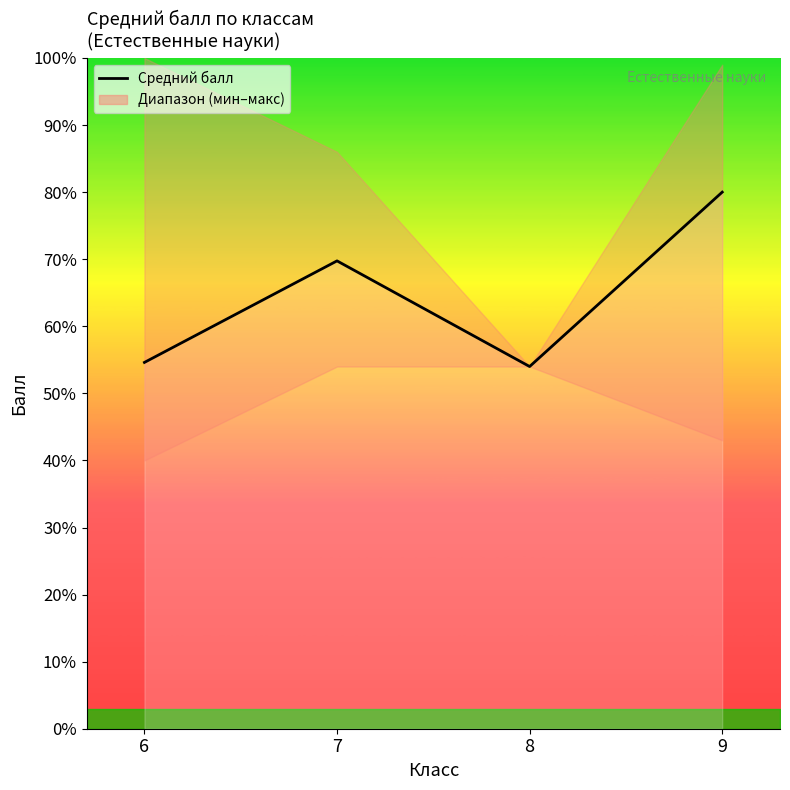

Reading left to right, what are all the values shown in this chart?

54.6	69.8	54.0	80.0